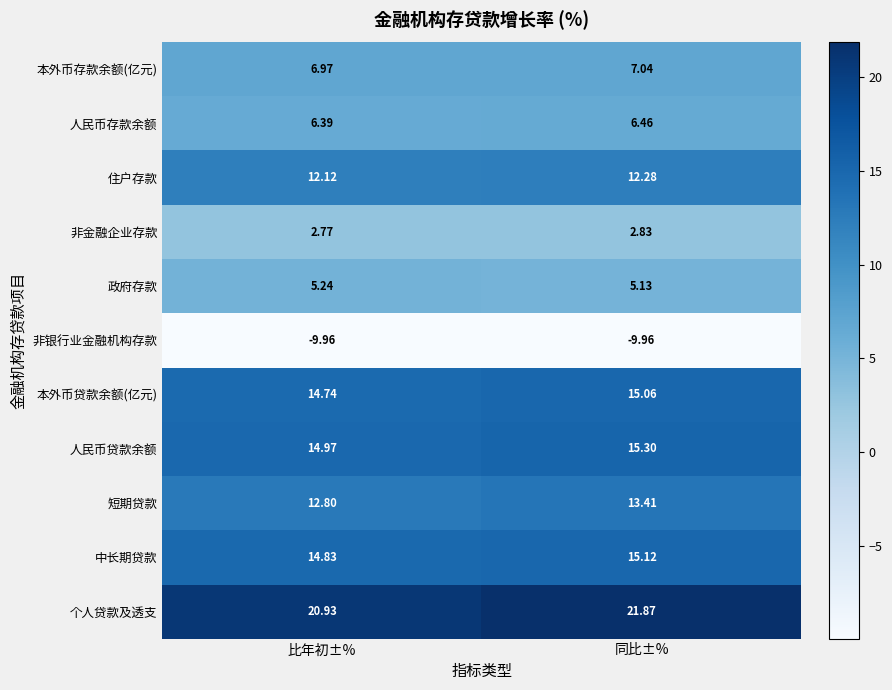

What is the smallest value displayed?

-10.0